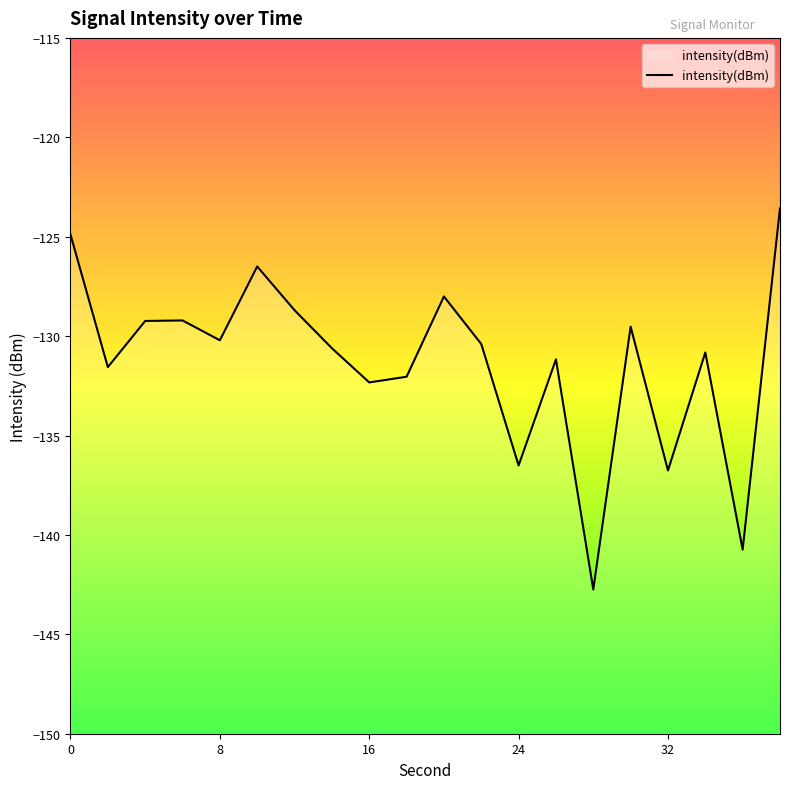

What is the smallest value displayed?

-142.7